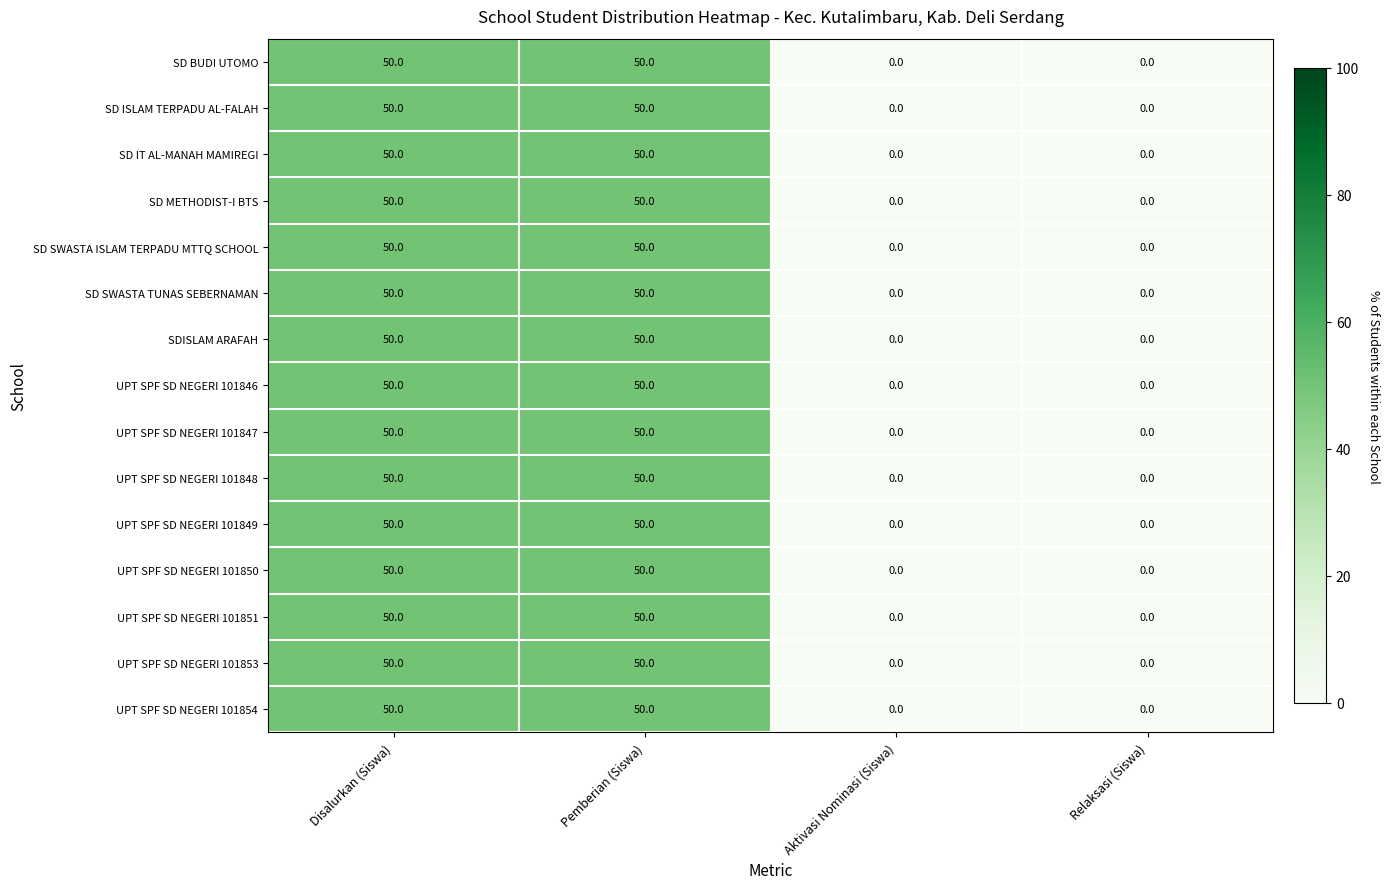

How many data points in SD IT AL-MANAH MAMIREGI are less than 50?

2